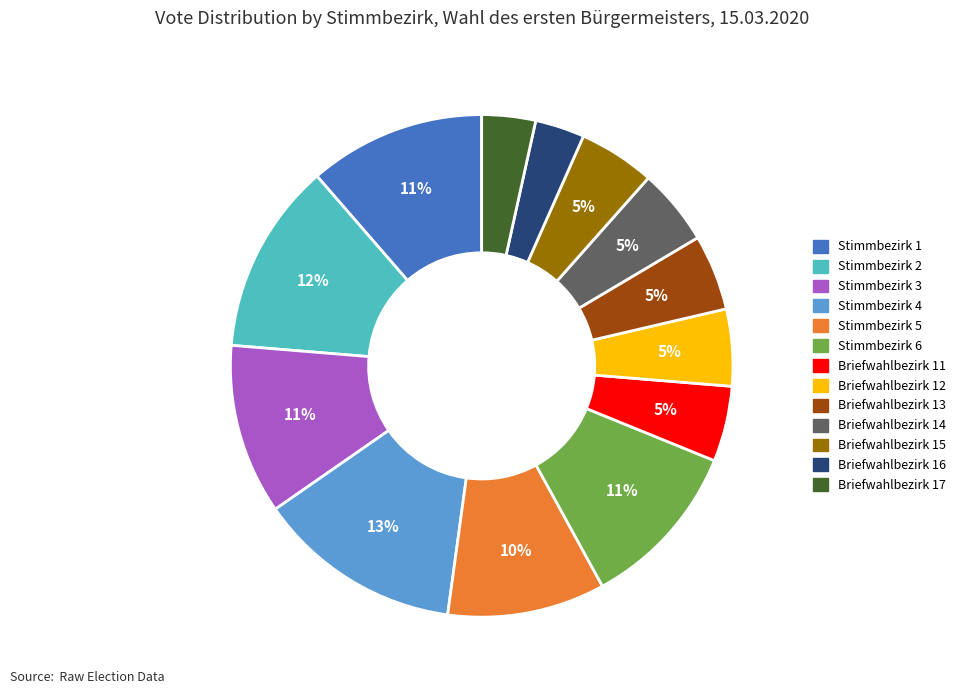

Which category has the biggest portion of the pie?

Stimmbezirk 4